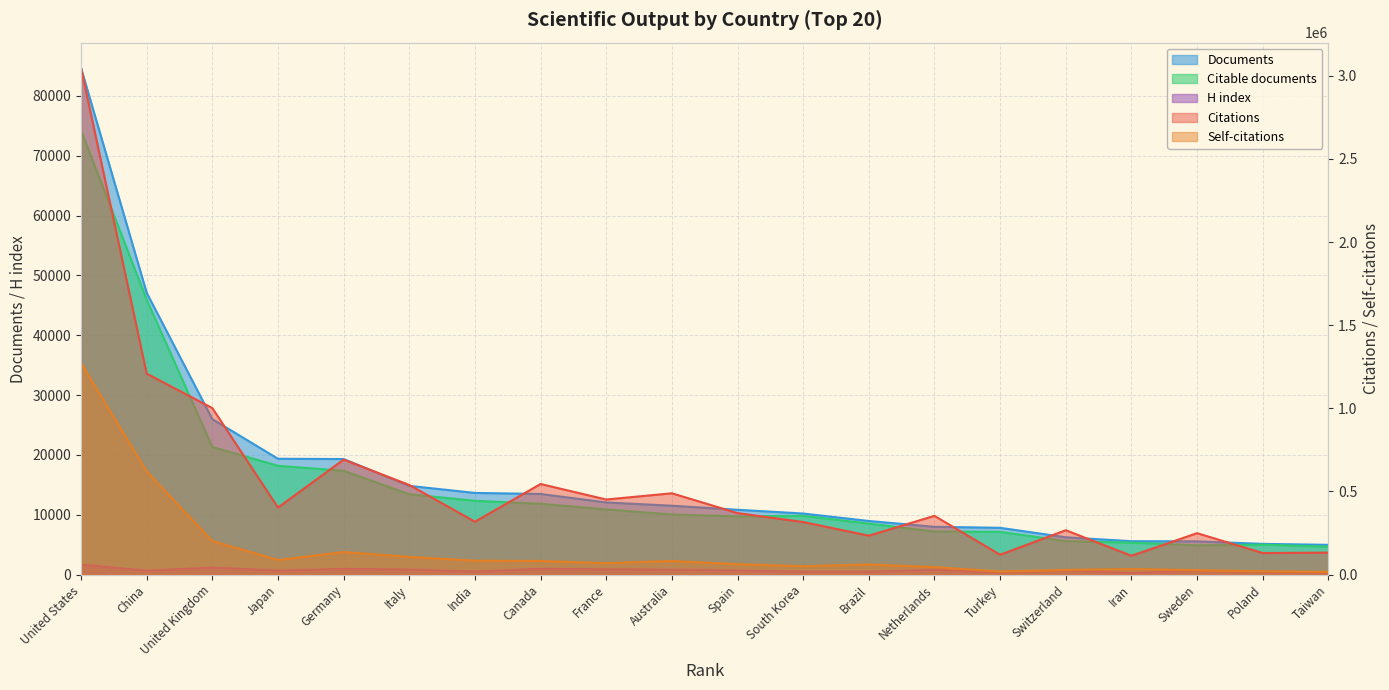

At which label is Self-citations closest to 644543?

China